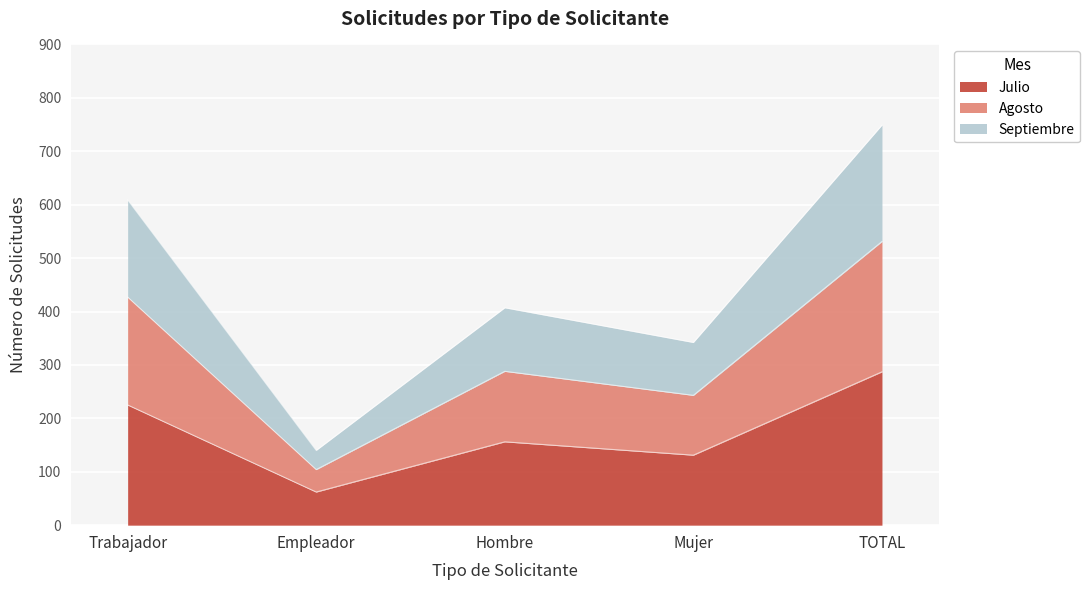

Is it true that Julio equals 225 at Trabajador?

True